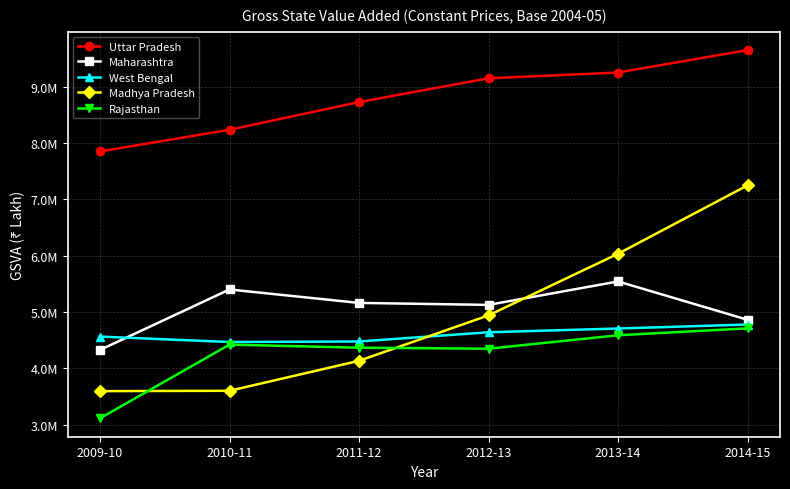

At 2012-13, list the series in order from smallest to largest.

Rajasthan, West Bengal, Madhya Pradesh, Maharashtra, Uttar Pradesh